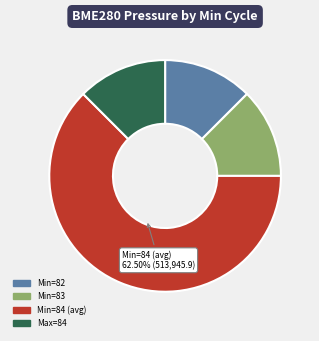

Count the number of slices in the pie.

4